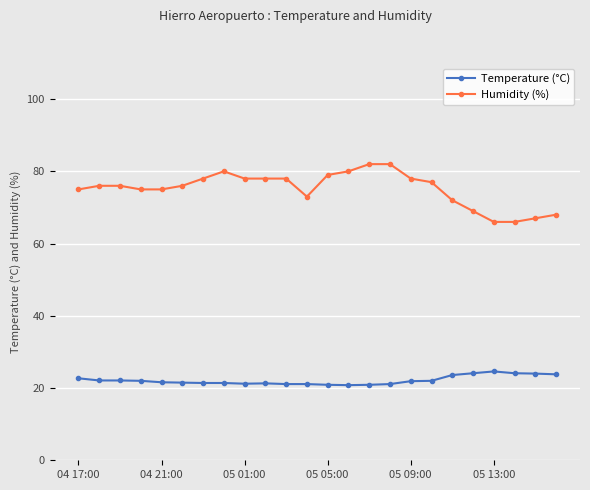

True or false: Humidity (%) and Temperature (°C) intersect in this chart.

False